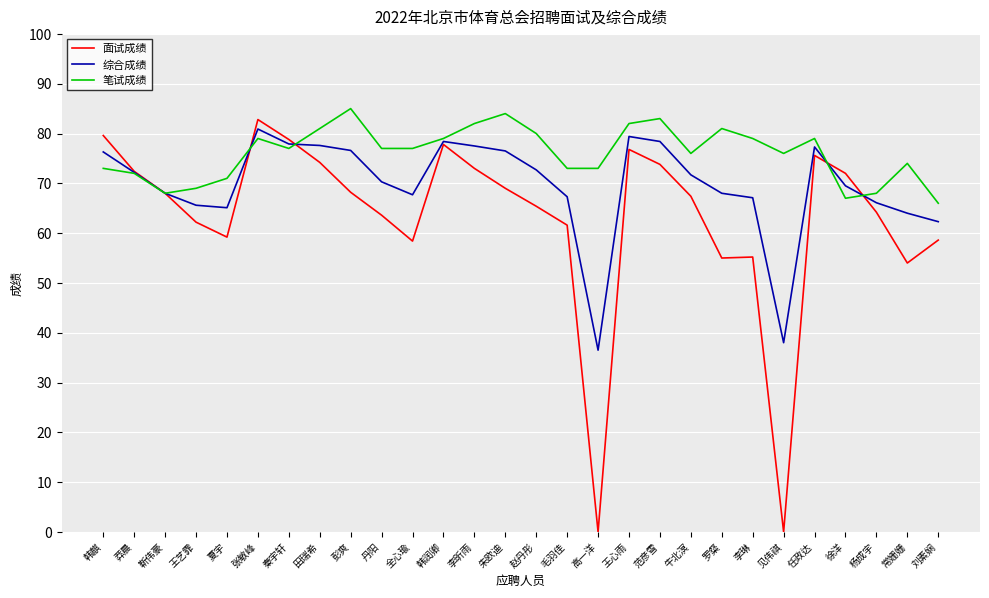

Rank the series at 常姗姗 from highest to lowest value.

笔试成绩, 综合成绩, 面试成绩